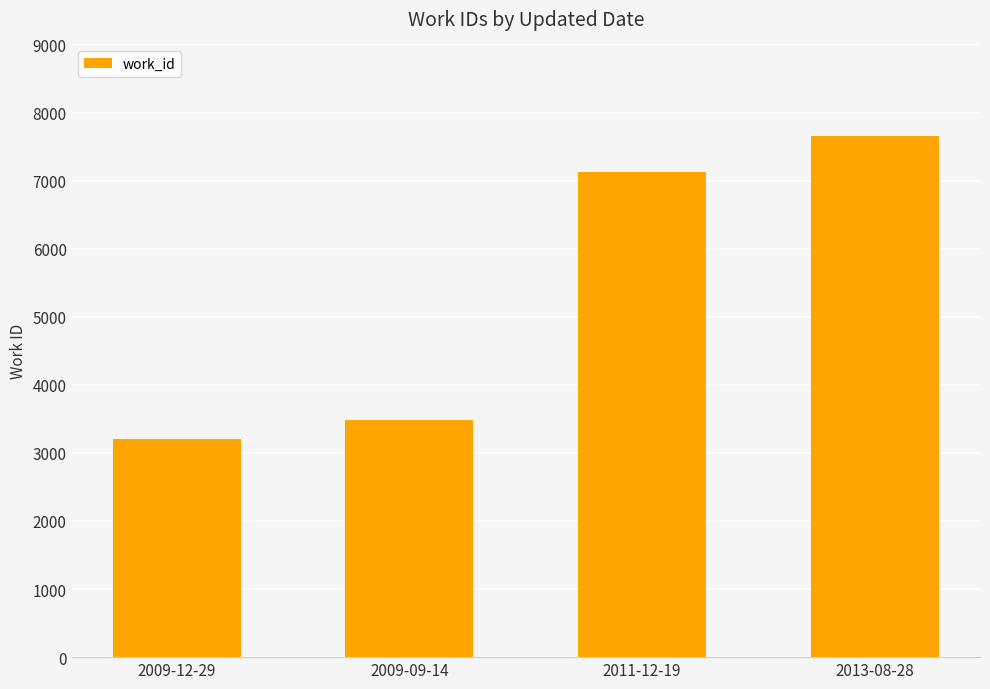

List the labels in order of value, smallest first.

2009-12-29, 2009-09-14, 2011-12-19, 2013-08-28